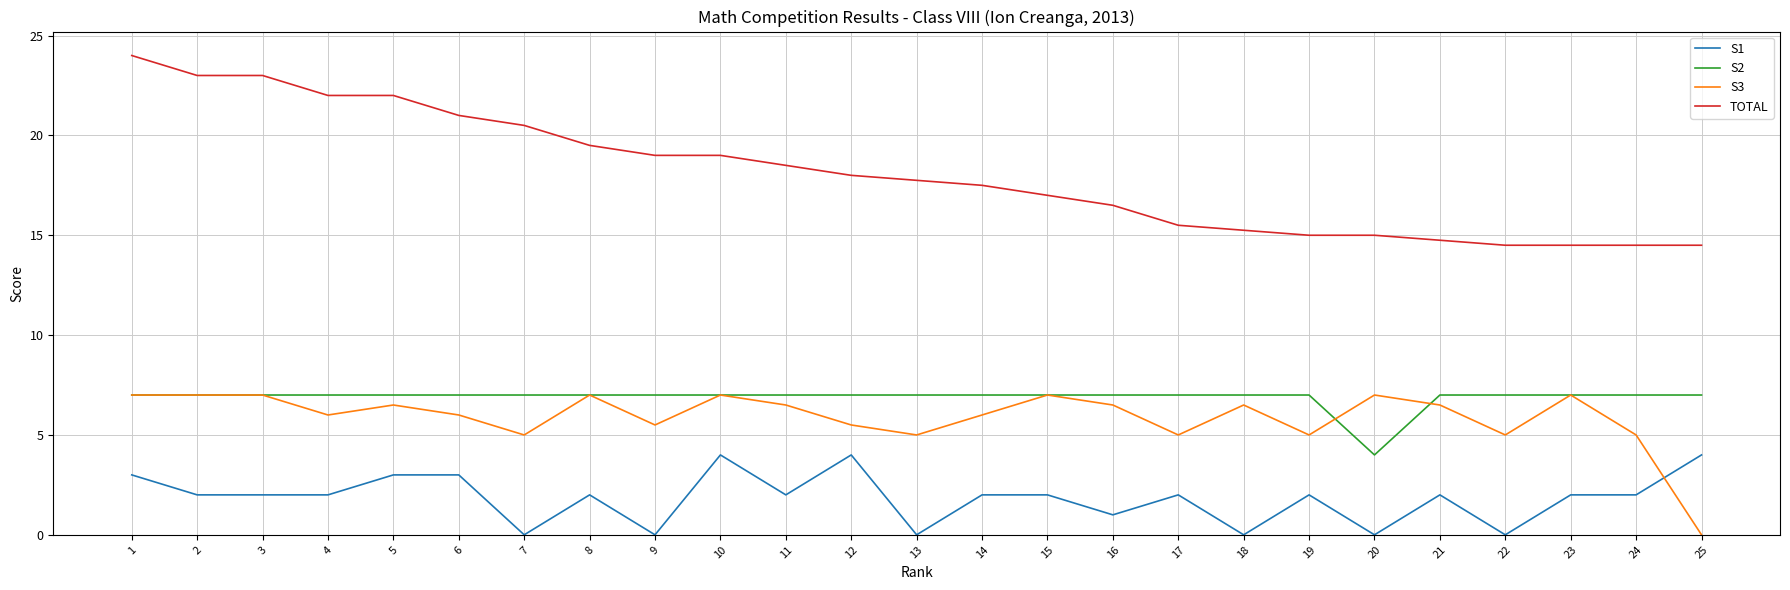

True or false: S3 has a value of 1.5 at 4.

False